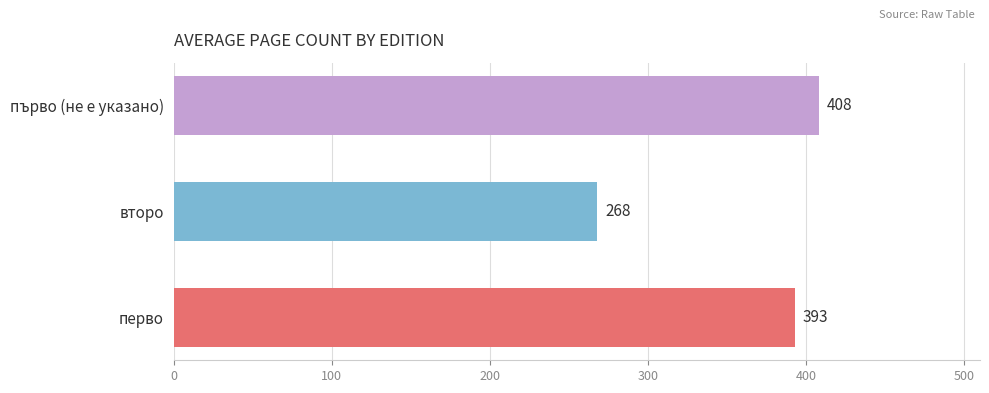

How many values exceed 393?

2